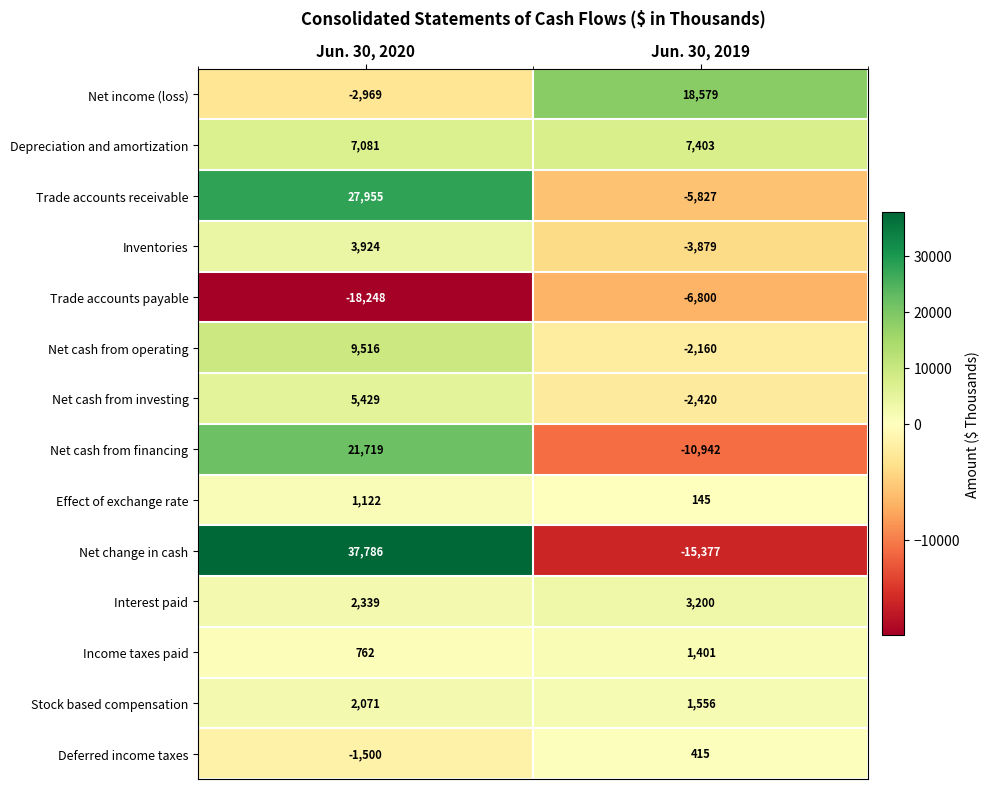

What is the approximate value of Net cash from investing at Jun. 30, 2020?

5429